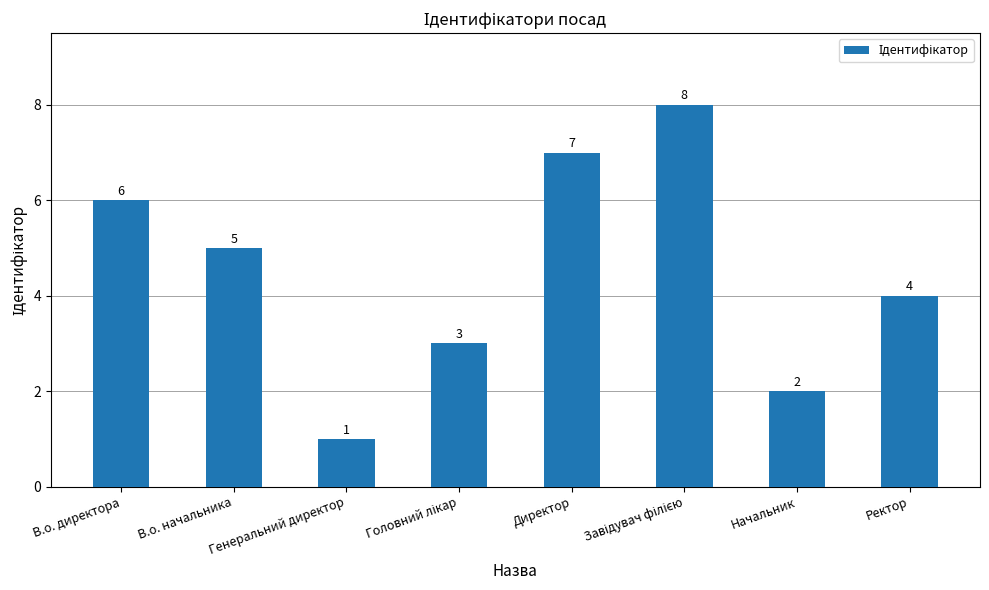

What is the change in value from Директор to Ректор?

-3